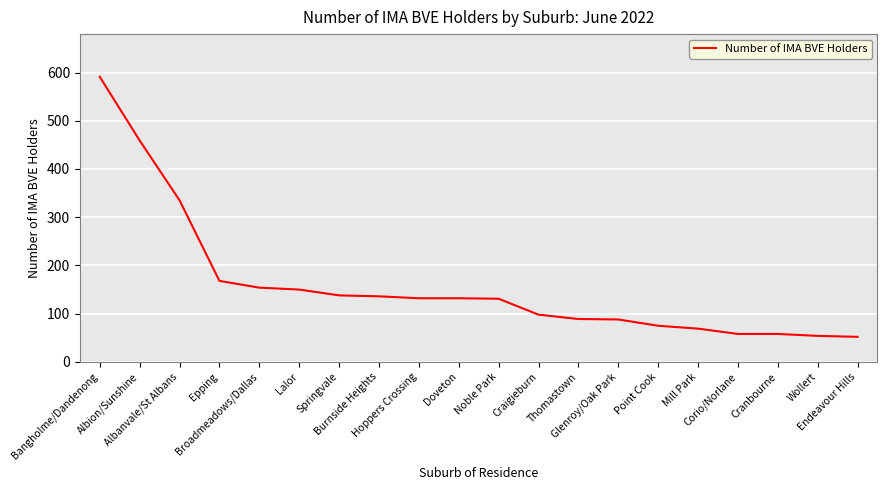

How many categories are shown in the chart?

20